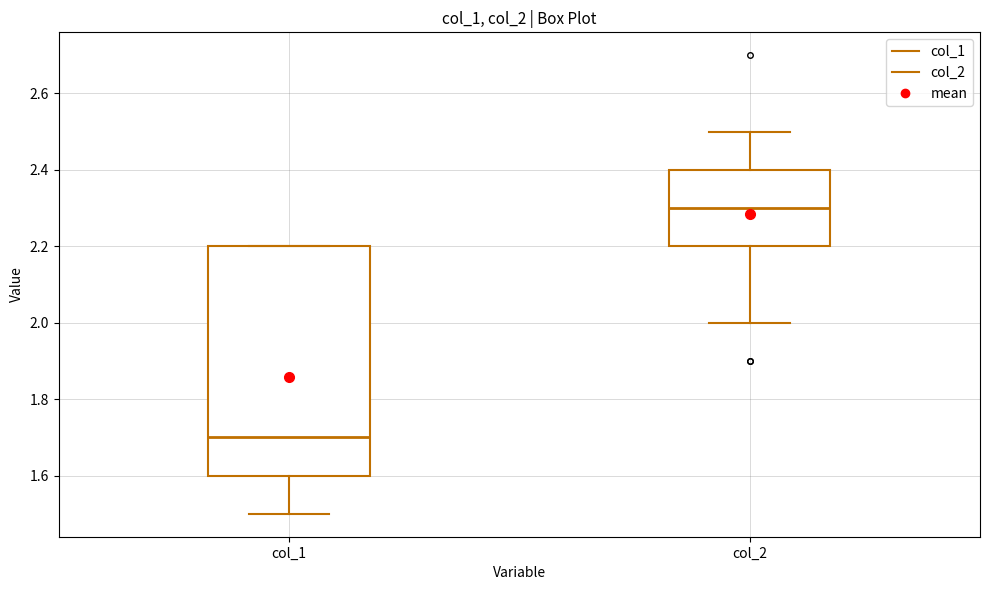

Reading left to right, transcribe this box plot: for each box, give where its median line is, the range the box spans, and where its two whiskers end, as read against the y-axis. The values are not printed on the chart, so give them approximately, as read against the axis.

col_1: median 1.7, box 1.6 to 2.2, whiskers 1.5 to 2.2
col_2: median 2.3, box 2.2 to 2.4, whiskers 2.0 to 2.5